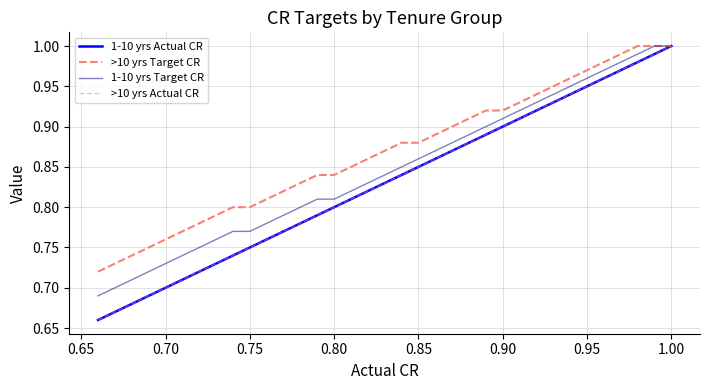

Does the chart have visible grid lines?

Yes